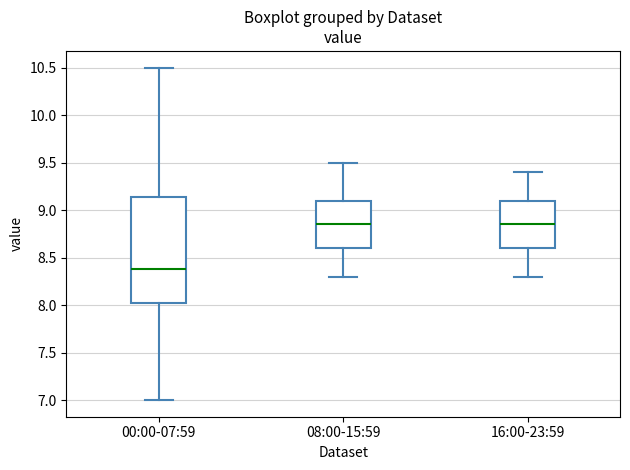

Reading left to right, transcribe this box plot: for each box, give where its median line is, the range the box spans, and where its two whiskers end, as read against the y-axis. The values are not printed on the chart, so give them approximately, as read against the axis.

00:00-07:59: median 8.40, box 8.00 to 9.15, whiskers 7.00 to 10.50
08:00-15:59: median 8.85, box 8.60 to 9.10, whiskers 8.30 to 9.50
16:00-23:59: median 8.85, box 8.60 to 9.10, whiskers 8.30 to 9.40